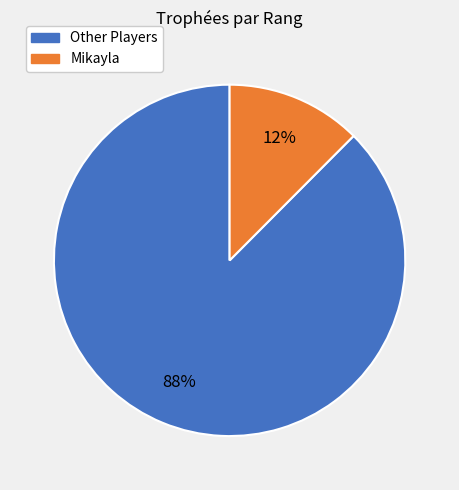

To the nearest percent, what is the average slice percentage?

50%